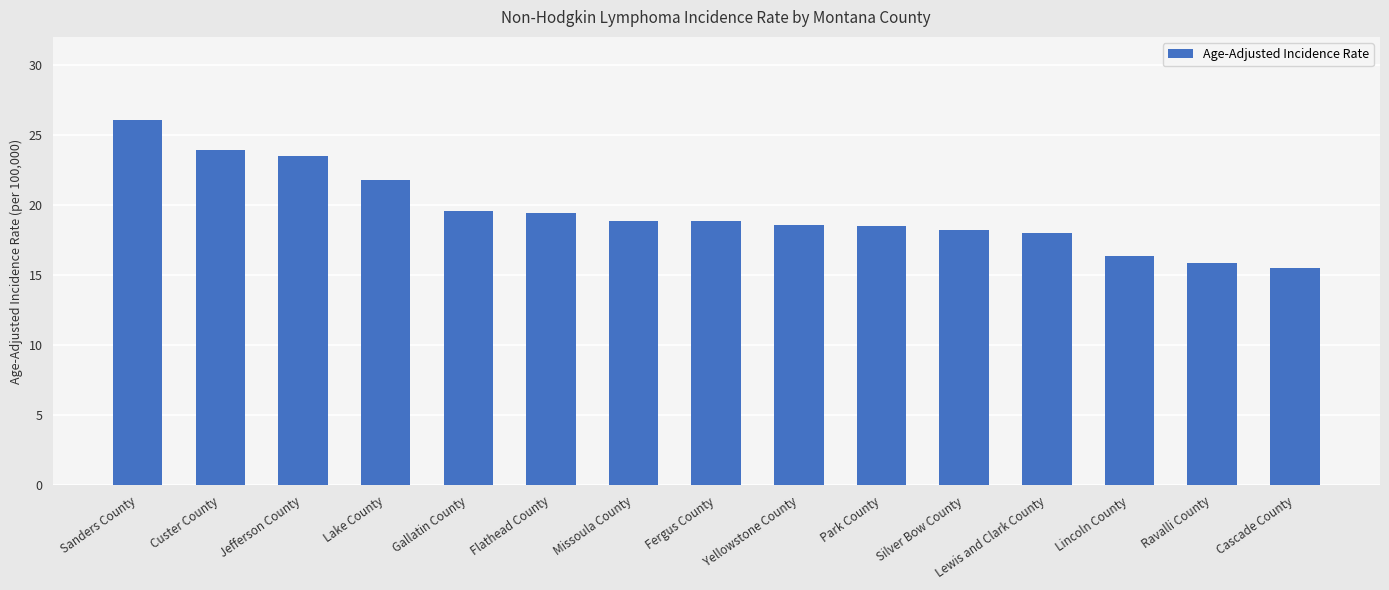

Which has a higher value, Cascade County or Flathead County?

Flathead County